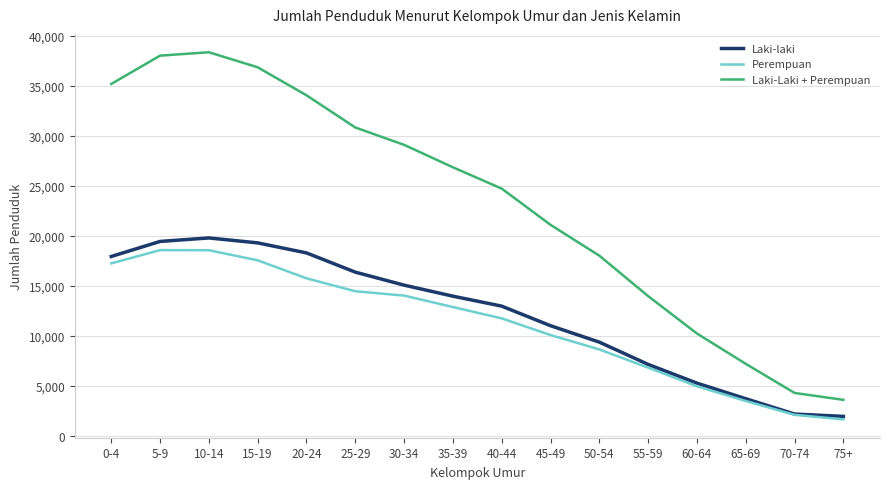

What is the sum of the Perempuan values at 75+ and 15-19?

19219